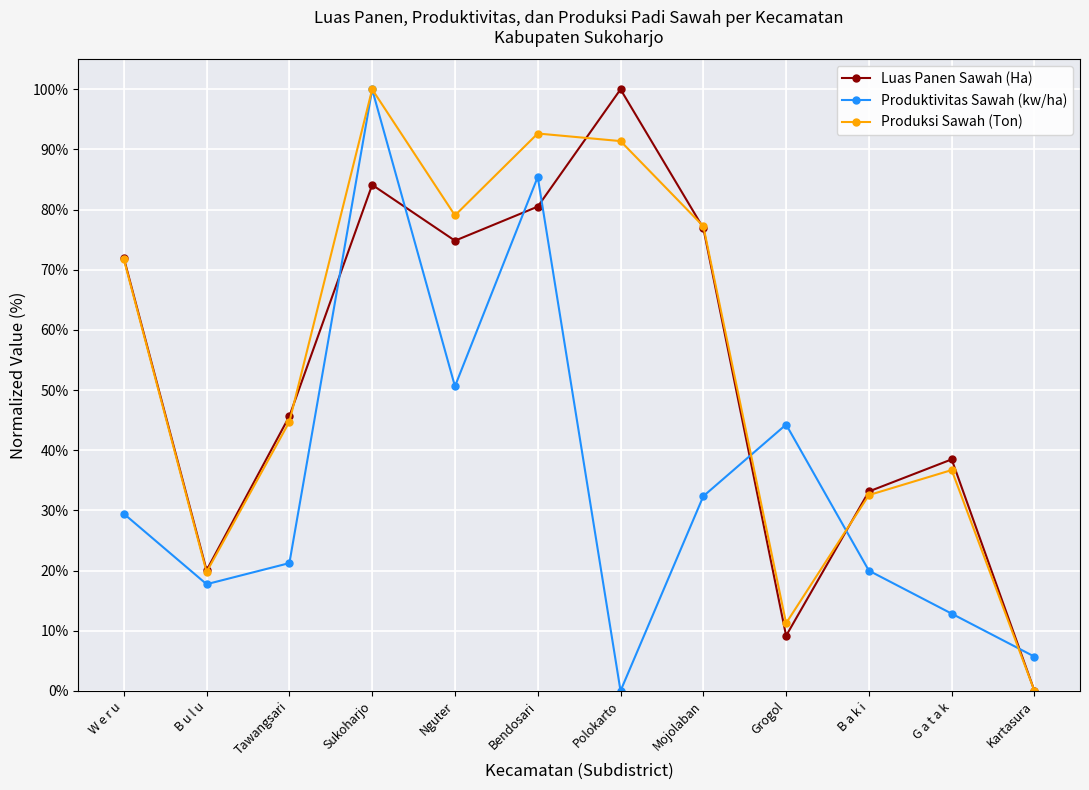

How many data points does each series have?

12